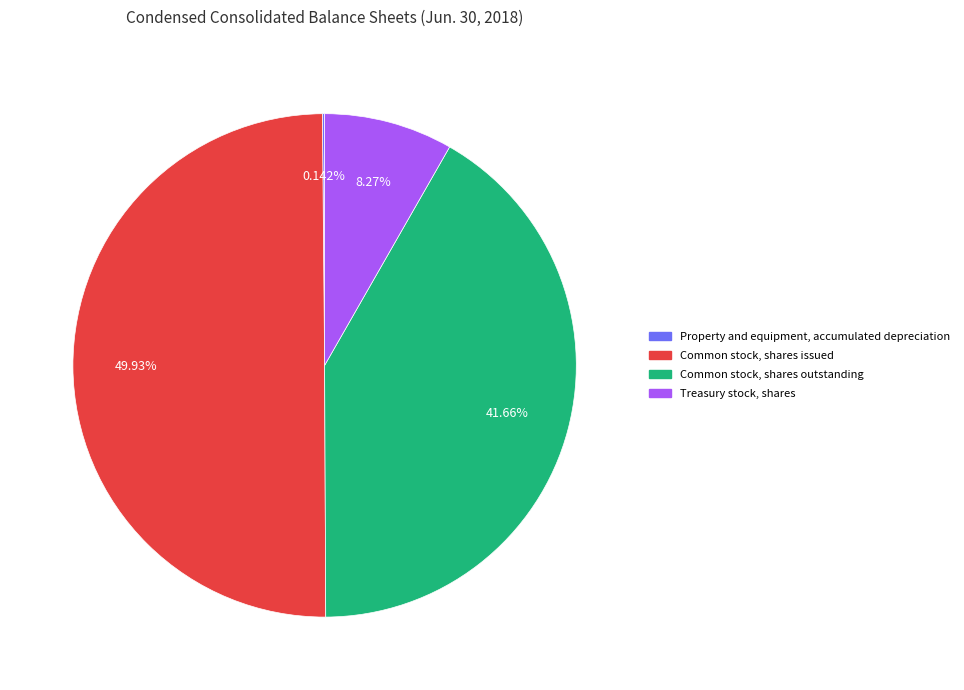

To the nearest percent, what is the average slice percentage?

25%